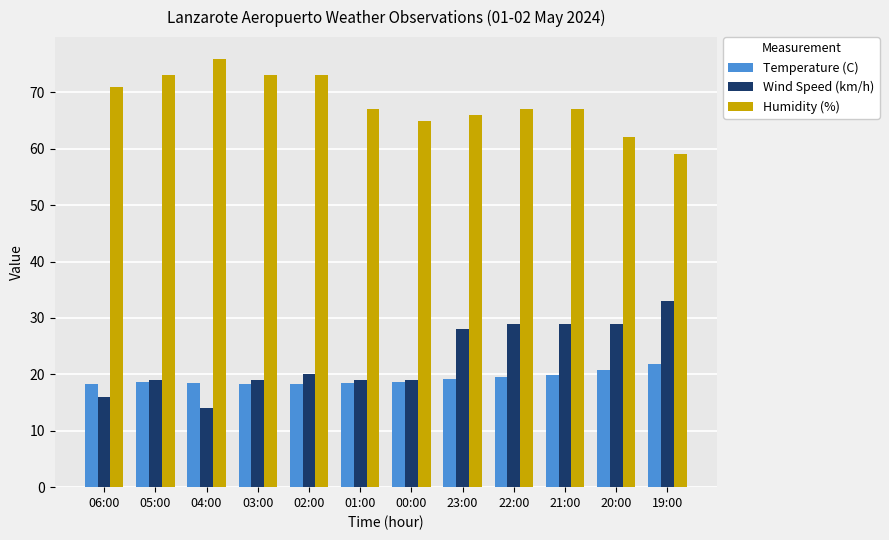

What is the sum of the Temperature (C) values at 00:00 and 03:00?

36.9